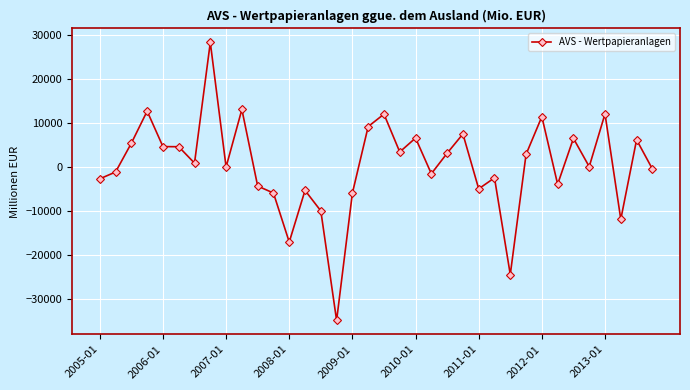

What is the value of the 11th point from the left?

-4416